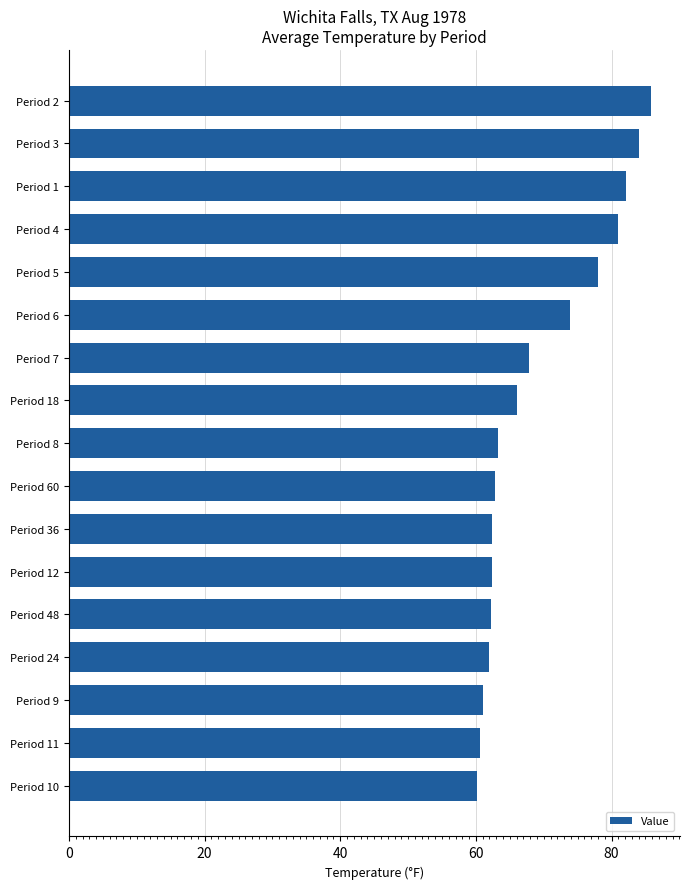

What is the sum of all values?

1175.3